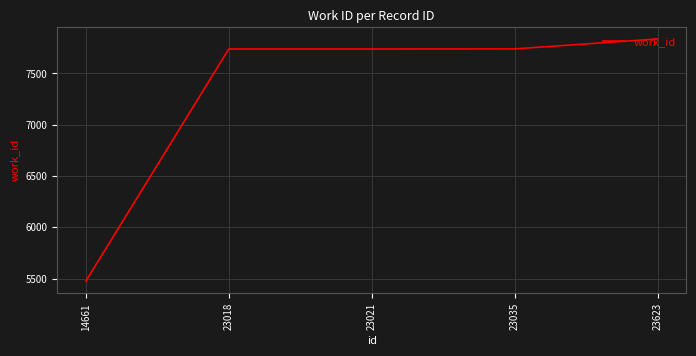

What is the difference between the values at 23035 and 23623?

97